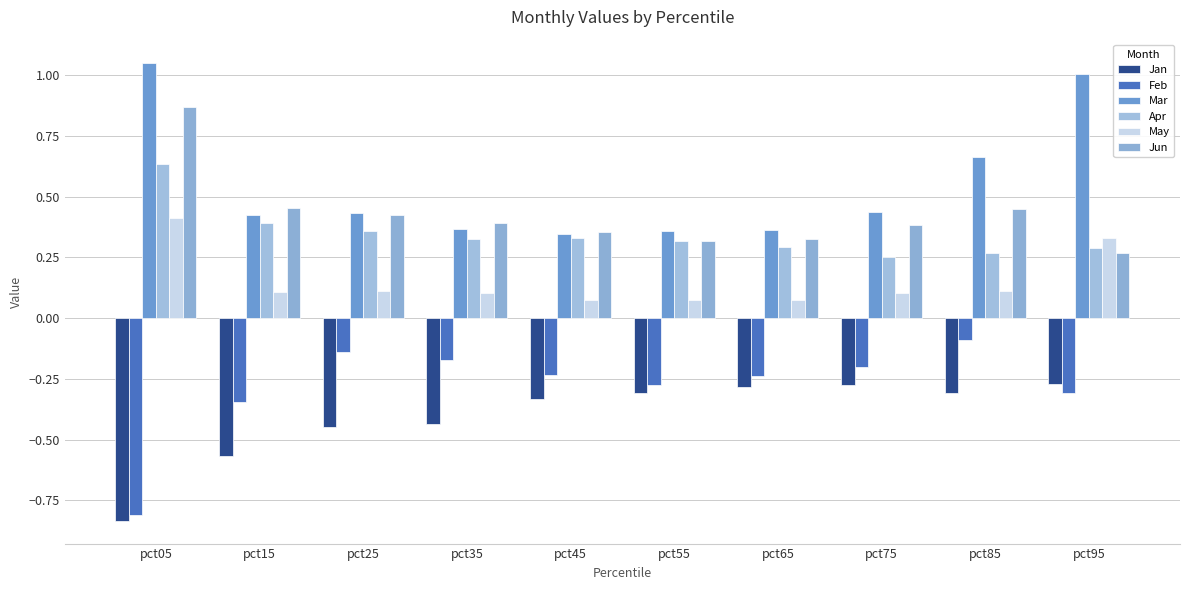

Is it true that Mar equals 0.4 at pct75?

True